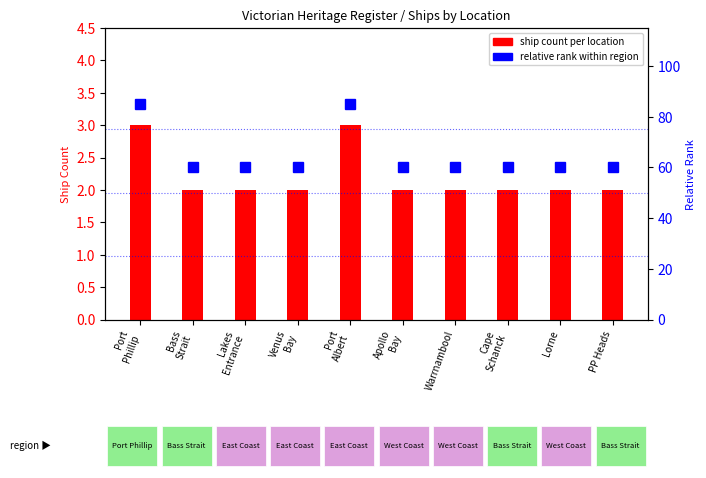

Between Apollo
Bay and PP Heads, which series saw the biggest shift?

ship count per location